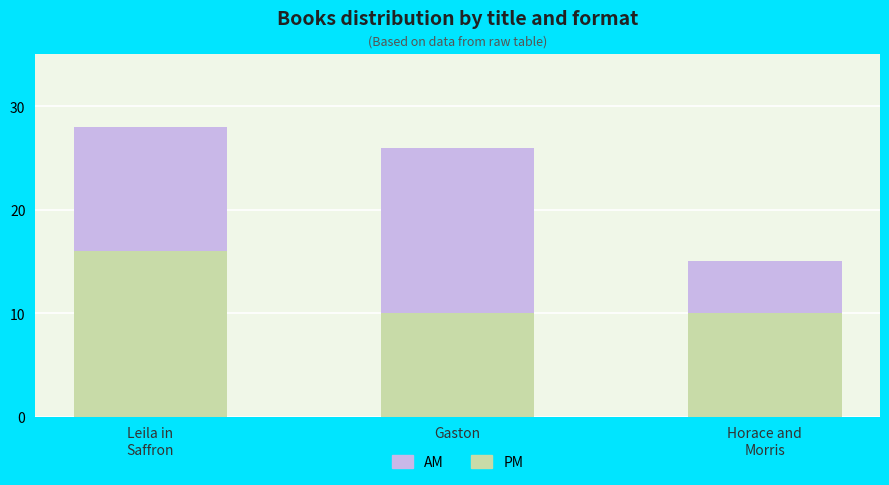

What is the highest value of the PM series?

16